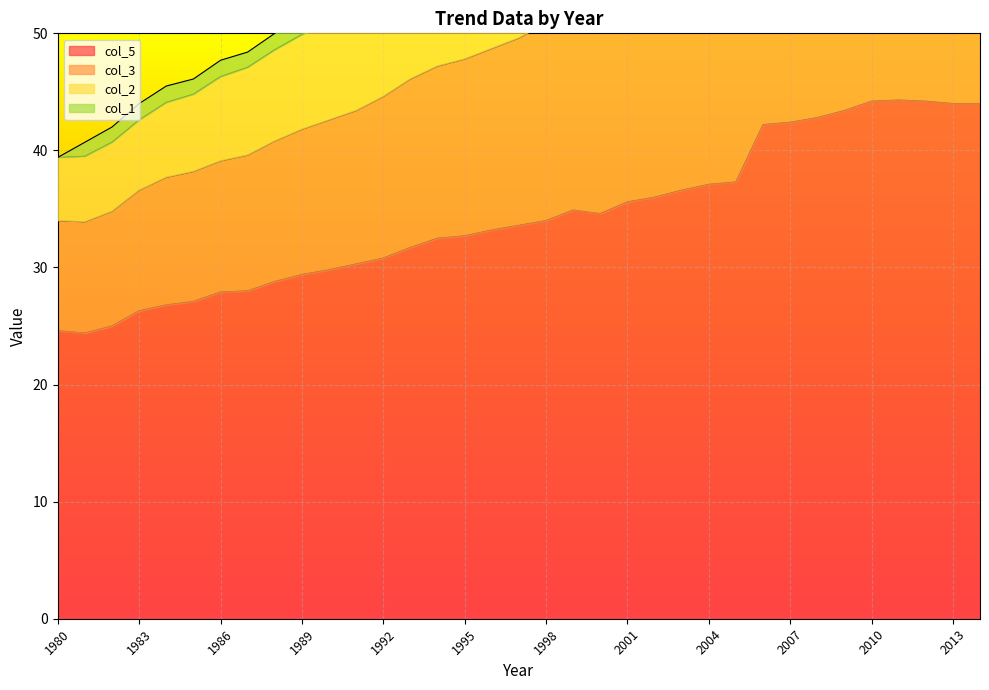

How many data points in col_2 are less than 59?

17